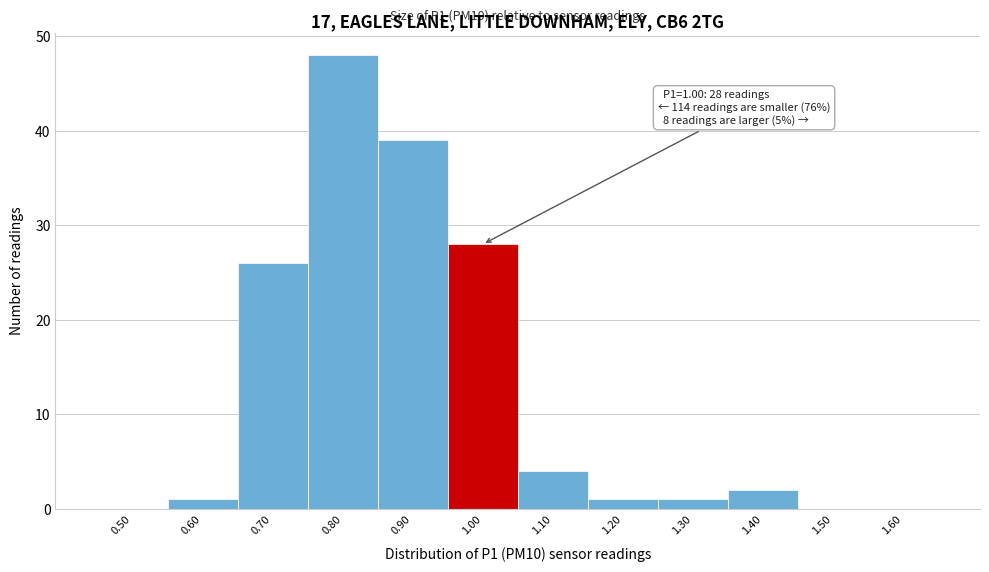

Reading right to left, transcribe all the data shown in this chart.

1.60=0	1.50=0	1.40=2	1.30=1	1.20=1	1.10=4	1.00=28	0.90=39	0.80=48	0.70=26	0.60=1	0.50=0